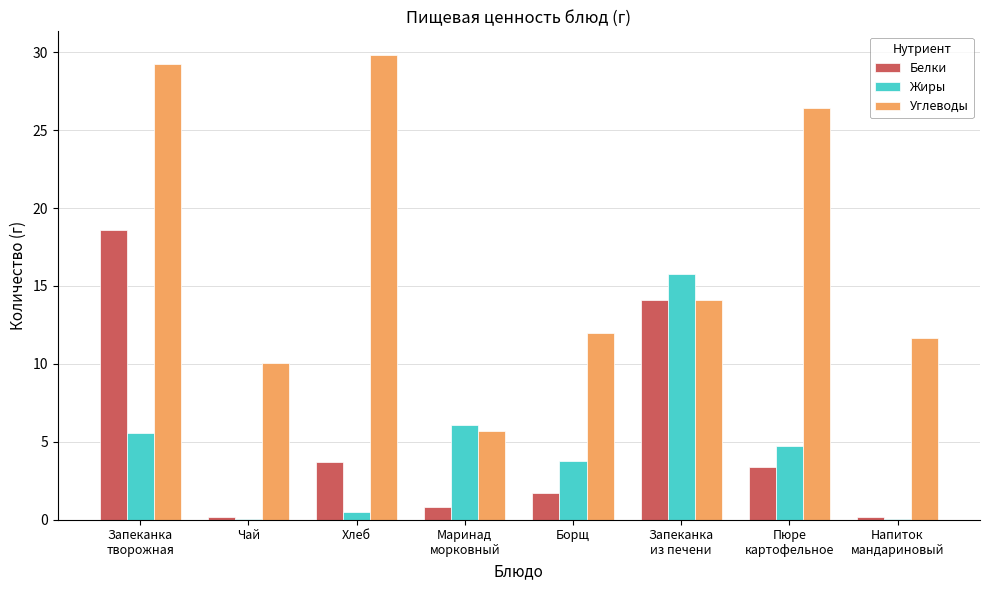

What is the highest value of the Углеводы series?

29.9